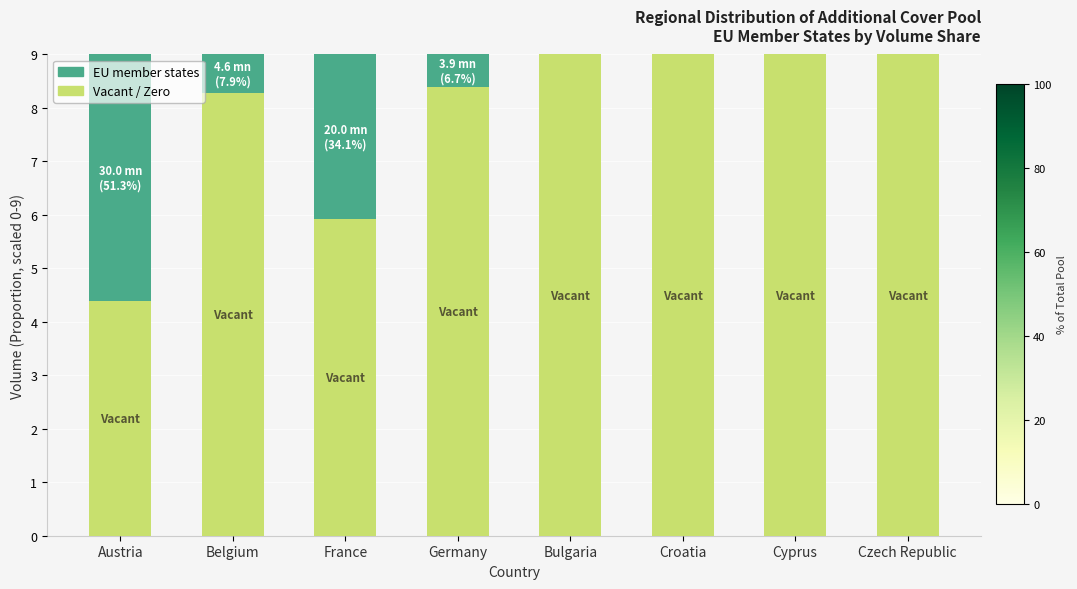

What is the total value across all series at Cyprus?

9.0